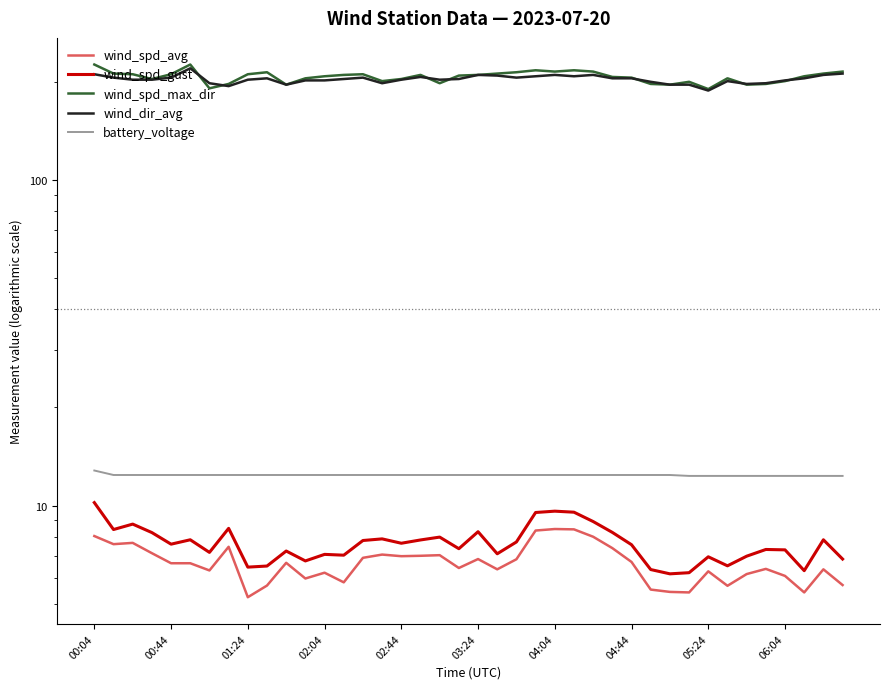

The value of wind_spd_max_dir at 10 is 196.0. True or false?

True